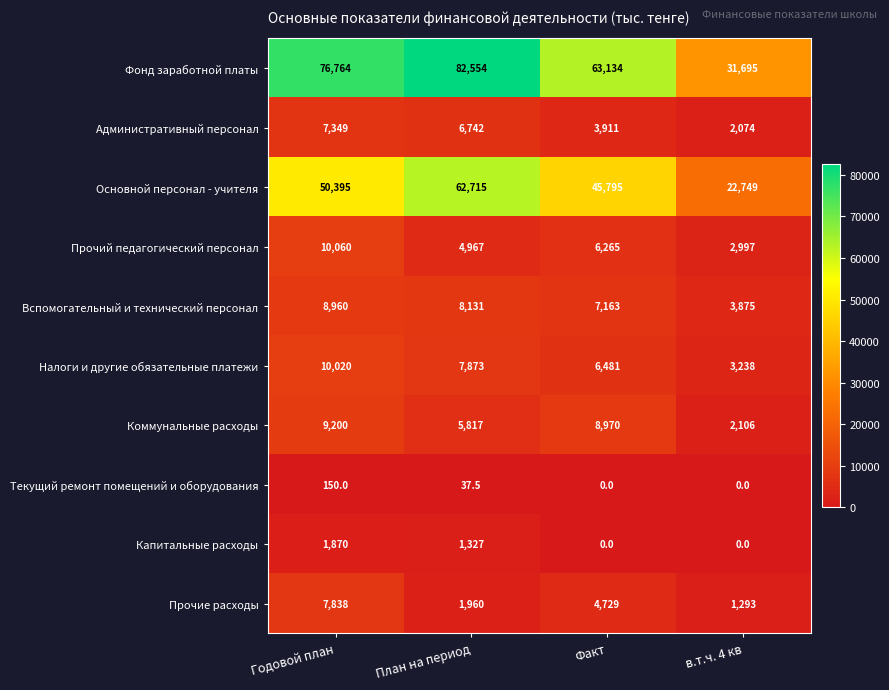

How many data points does each series have?

4